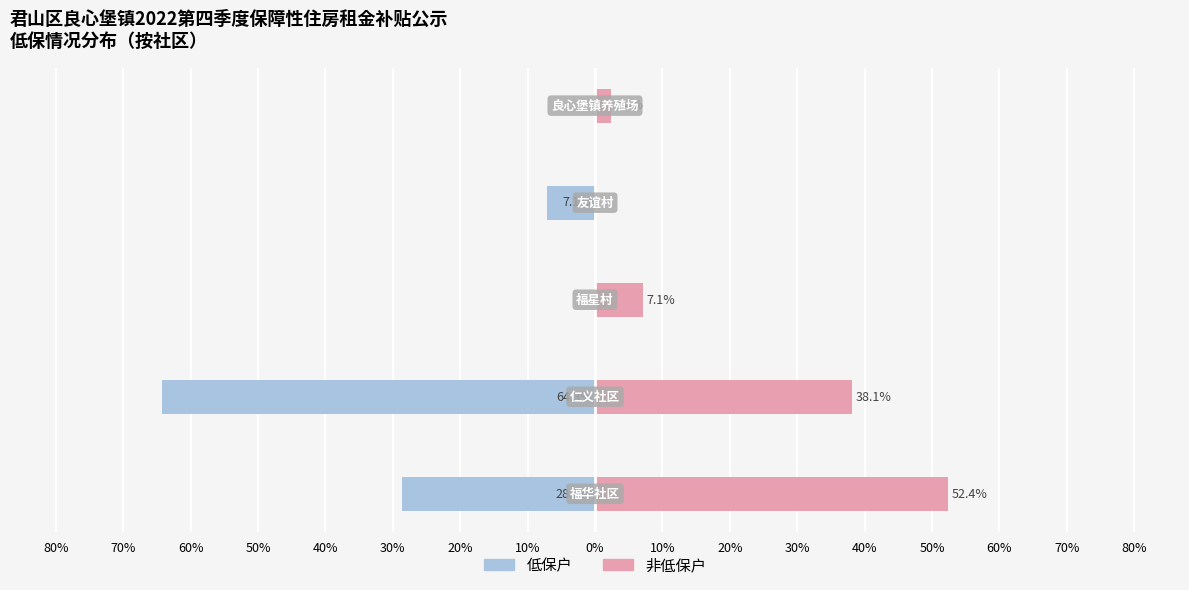

What is the minimum value shown in the chart?

-64.3